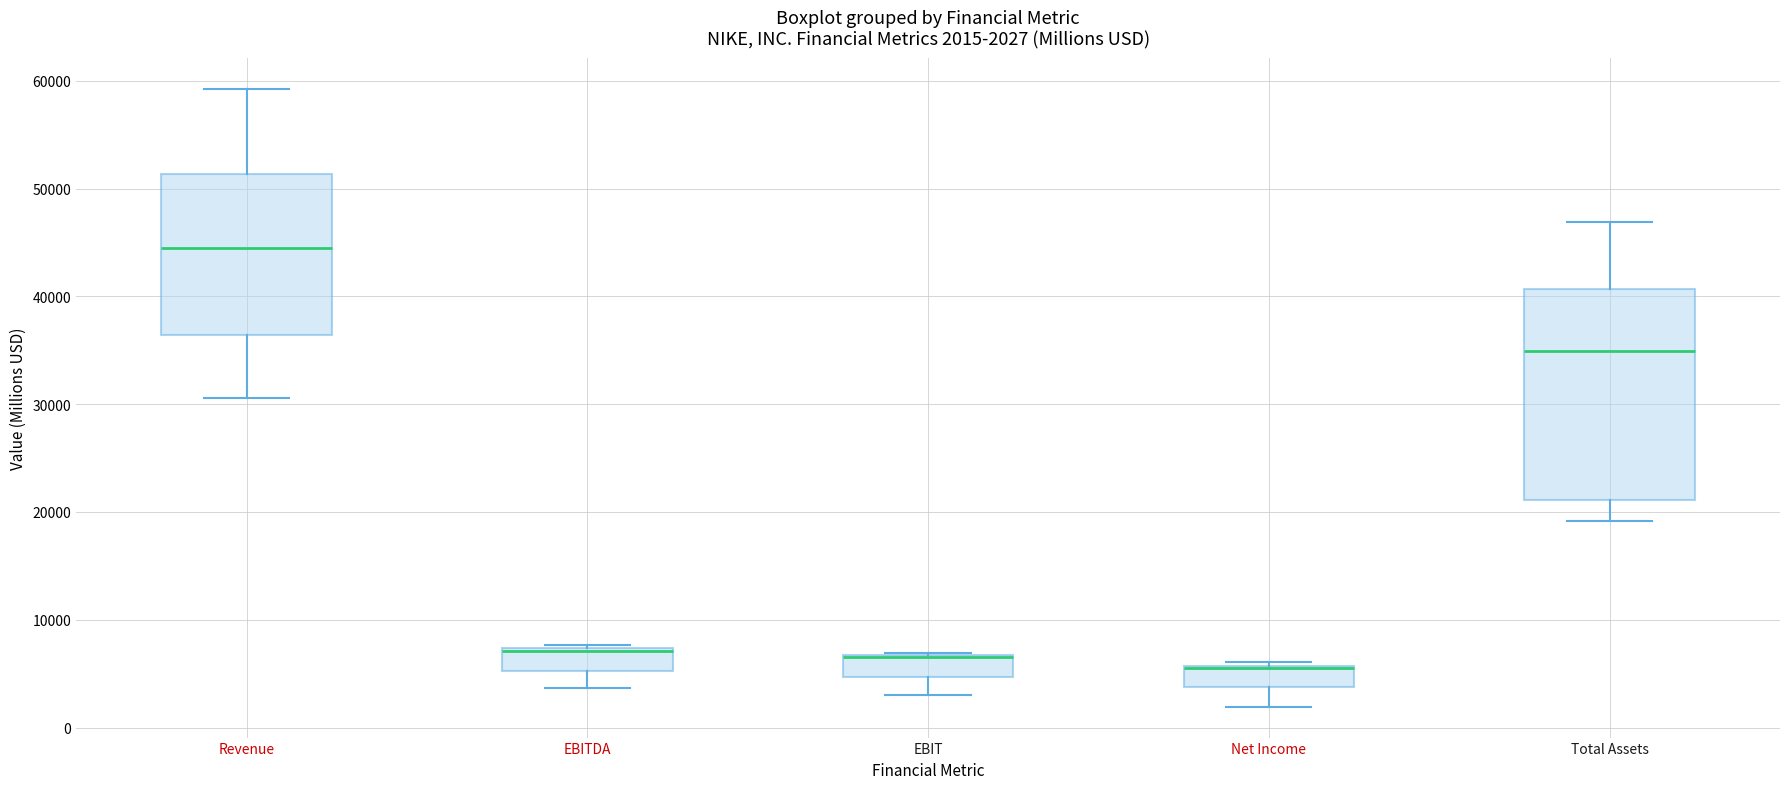

Which box is the tallest, from its lower edge to its upper edge?

Total Assets